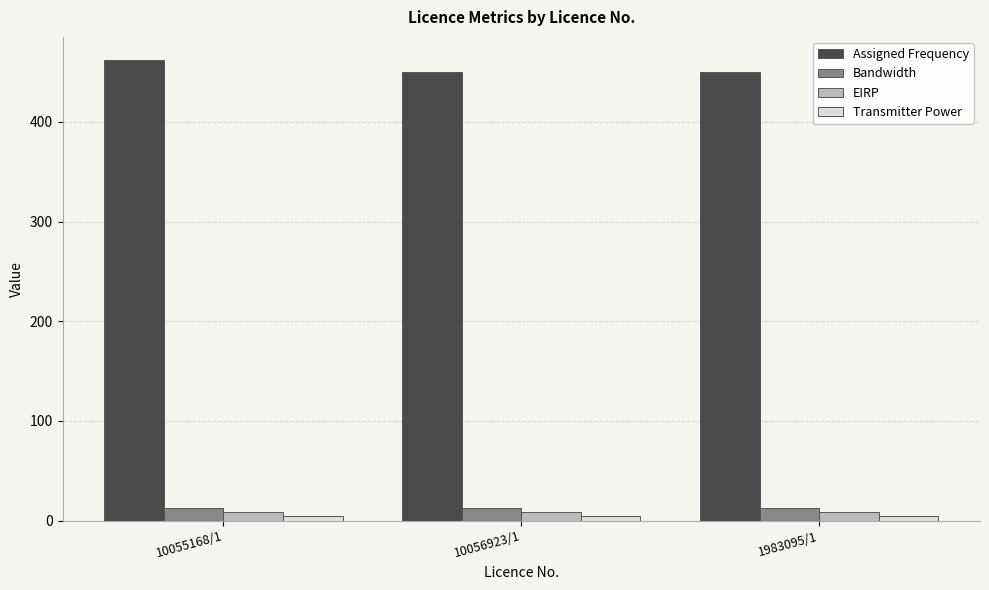

How many bars are there in each group?

4